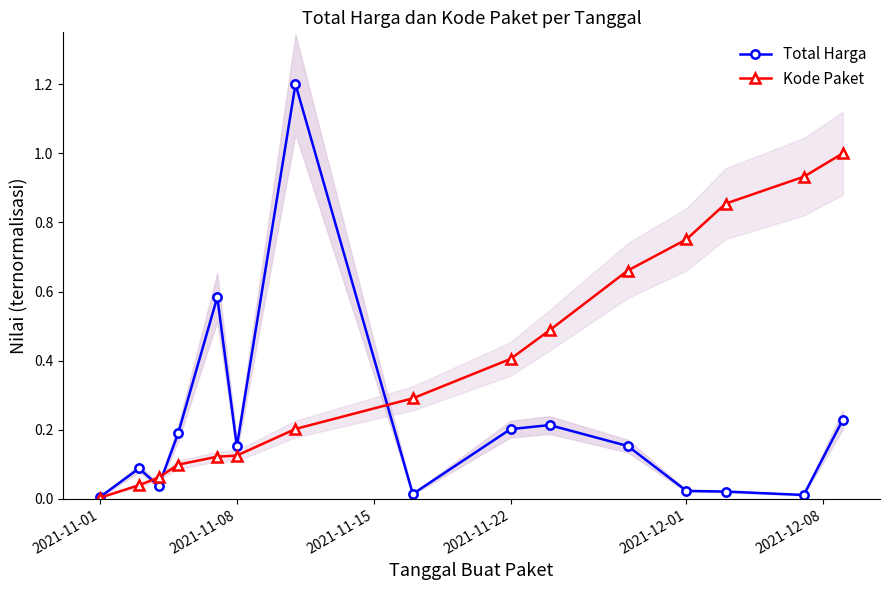

True or false: Total Harga has more than 0 interior local peaks.

True